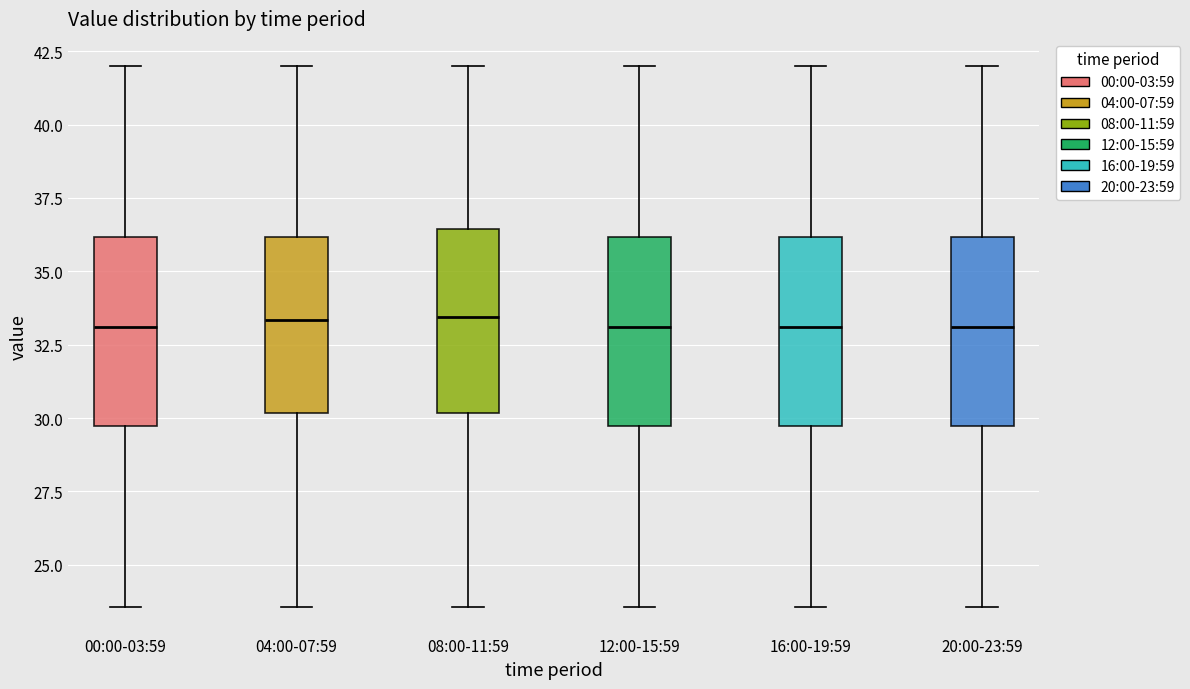

Reading left to right, read every box against the y-axis: the position of its median line, the range the box covers, and the ends of its whiskers. The values are not printed on the chart, so give them approximately, as read against the axis.

00:00-03:59: median 33.0, box 29.5 to 36.0, whiskers 23.5 to 42.0
04:00-07:59: median 33.5, box 30.0 to 36.0, whiskers 23.5 to 42.0
08:00-11:59: median 33.5, box 30.0 to 36.5, whiskers 23.5 to 42.0
12:00-15:59: median 33.0, box 29.5 to 36.0, whiskers 23.5 to 42.0
16:00-19:59: median 33.0, box 29.5 to 36.0, whiskers 23.5 to 42.0
20:00-23:59: median 33.0, box 29.5 to 36.0, whiskers 23.5 to 42.0